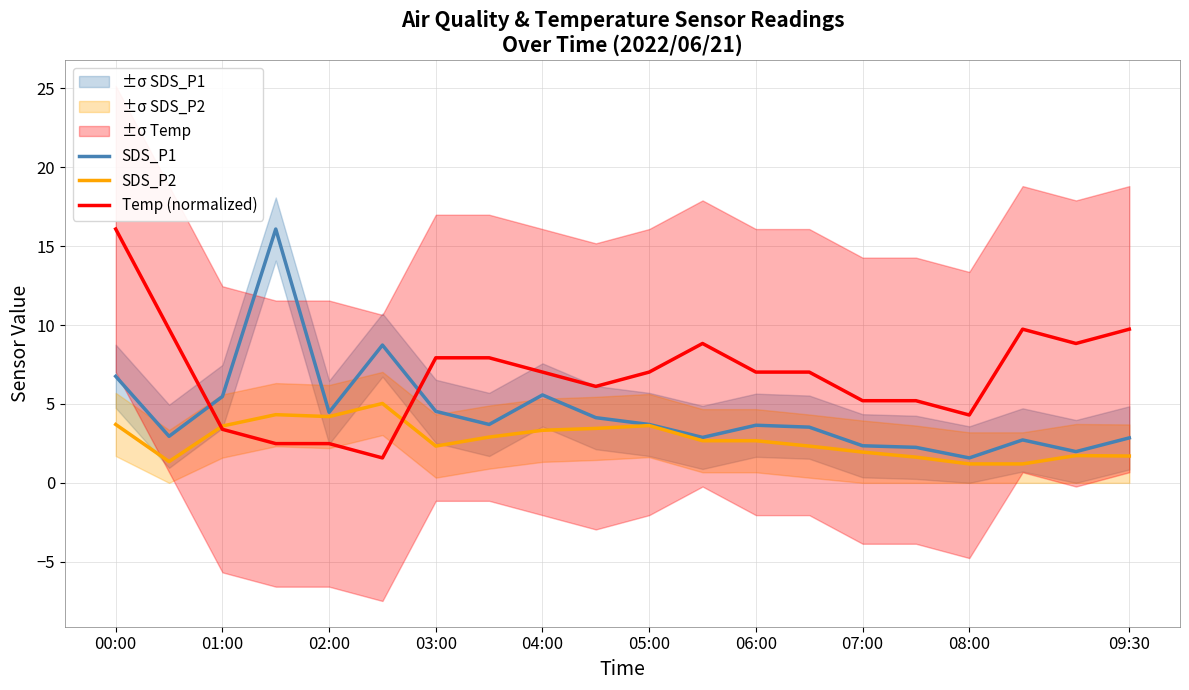

Which series has the largest total across all categories?

Temp (normalized)